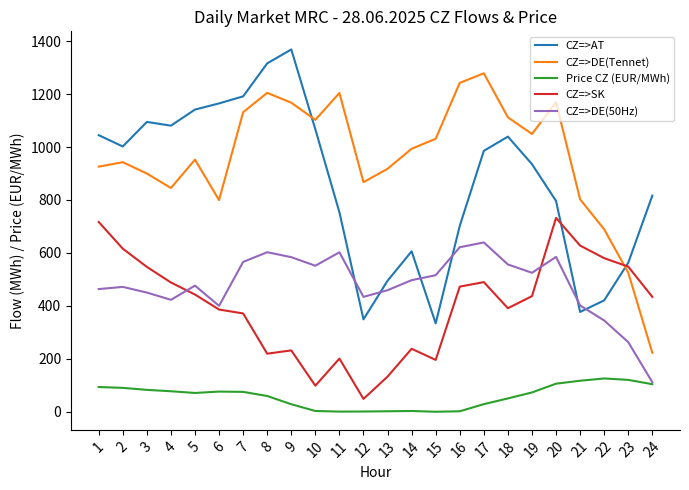

True or false: CZ=>DE(50Hz) and CZ=>DE(Tennet) cross at least once.

False